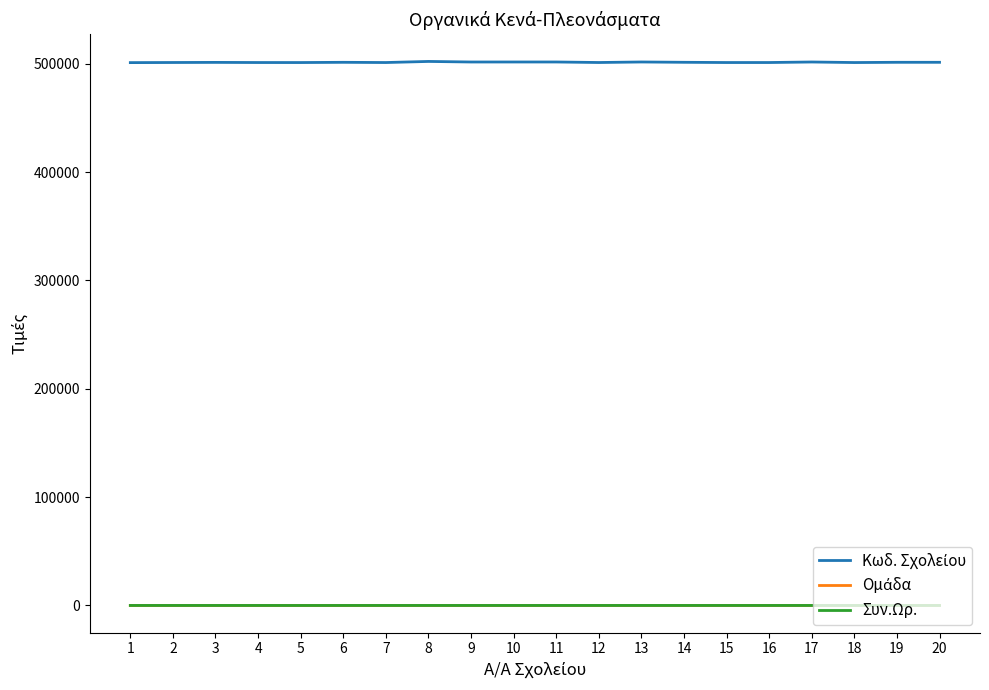

Does the chart have visible grid lines?

No